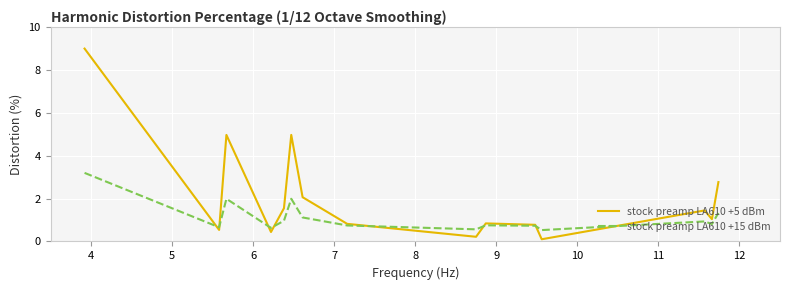

What is the highest value of the stock preamp LA610 +15 dBm series?

3.2